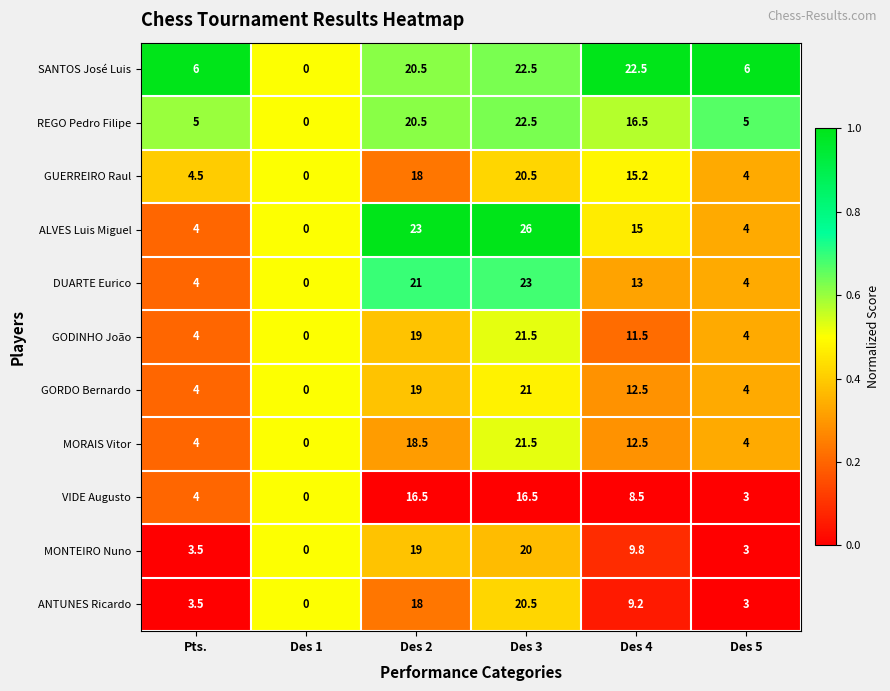

Count the ALVES Luis Miguel values in the range 4 to 23.

4